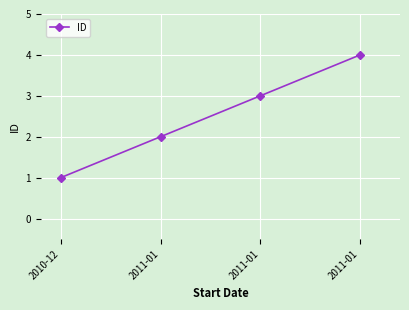

How many lines are shown in the chart?

1